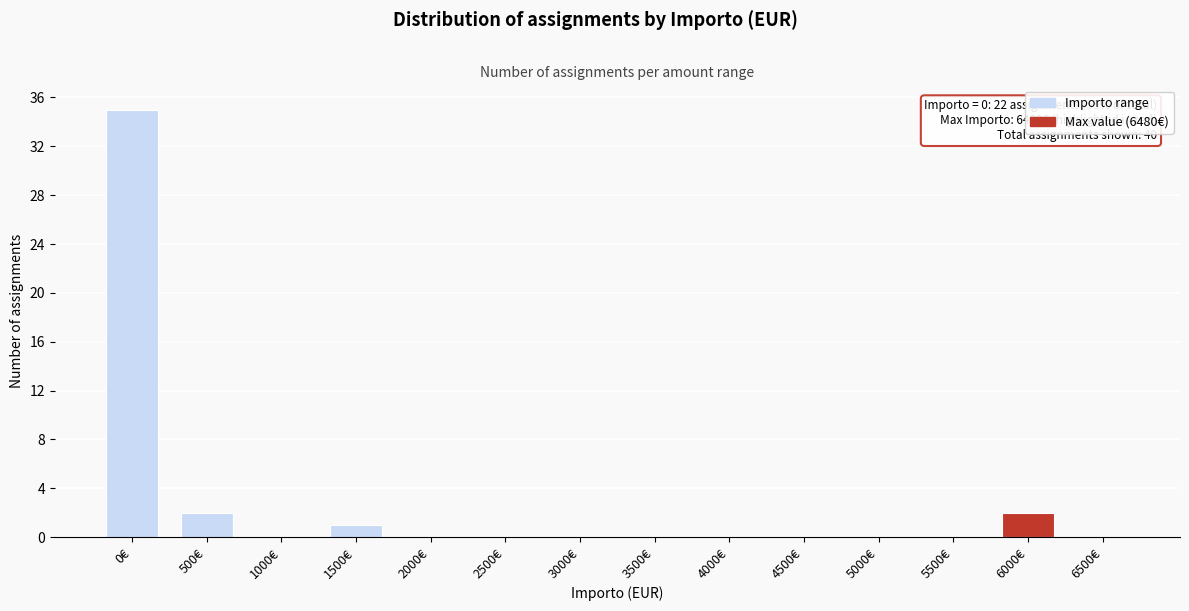

Reading left to right, what are all the values shown in this chart?

0€=35	500€=2	1000€=0	1500€=1	2000€=0	2500€=0	3000€=0	3500€=0	4000€=0	4500€=0	5000€=0	5500€=0	6000€=2	6500€=0